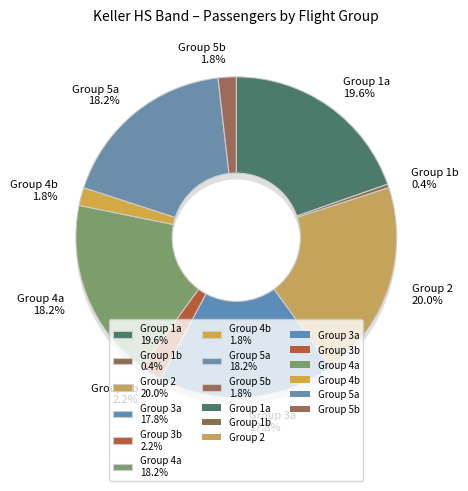

What percentage is the Group 3b slice, to the nearest percent?

2%